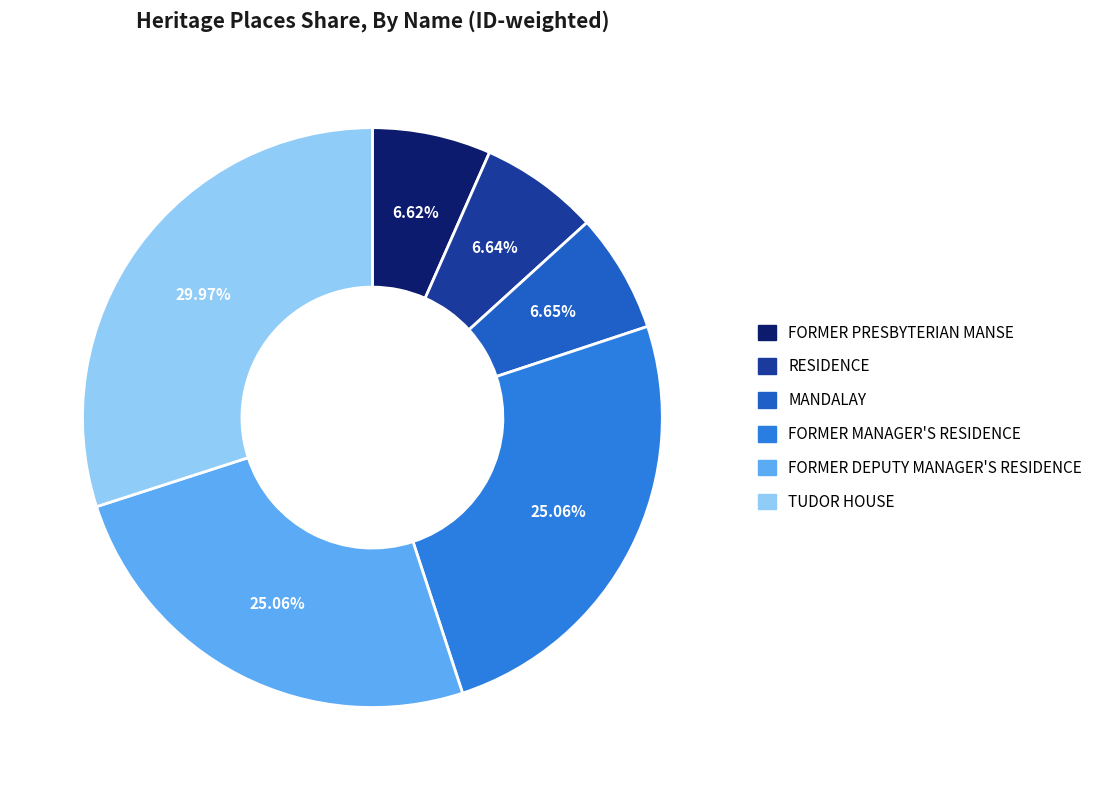

How many segments does this pie chart have?

6